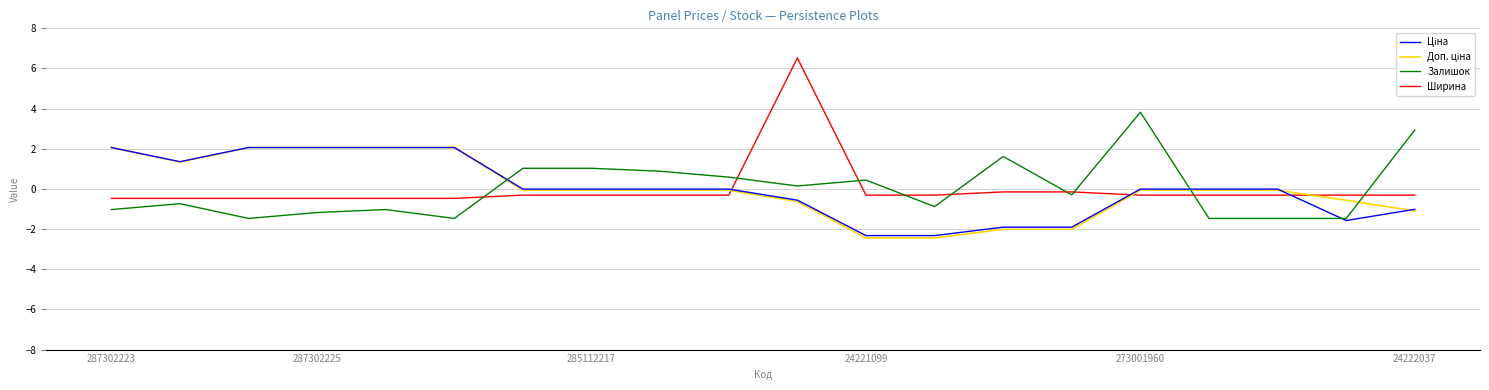

Which series has the largest range (max minus min)?

Ширина